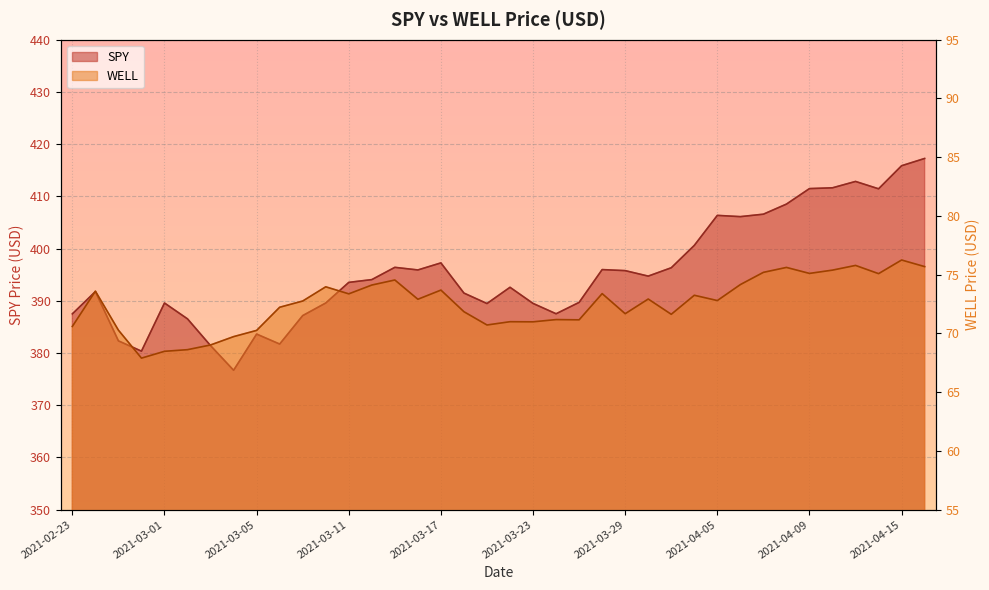

What is the smallest value displayed?

67.9